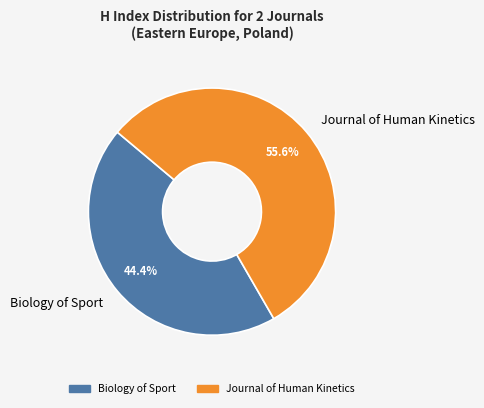

To the nearest percent, what is the difference between the Biology of Sport and Journal of Human Kinetics slice percentages?

11%